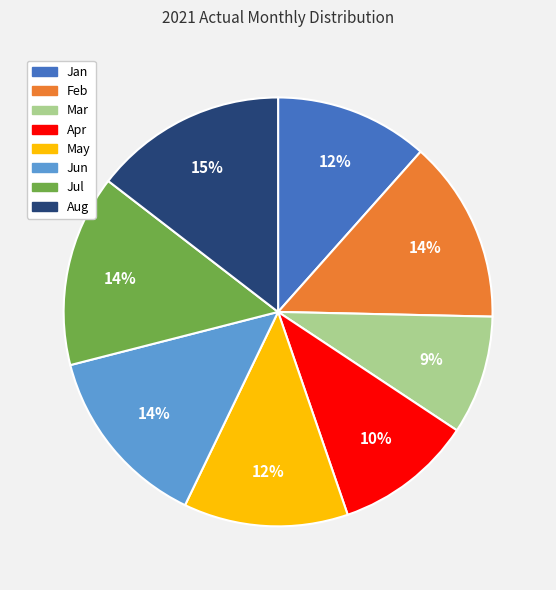

What percentage is the Mar slice, to the nearest percent?

9%